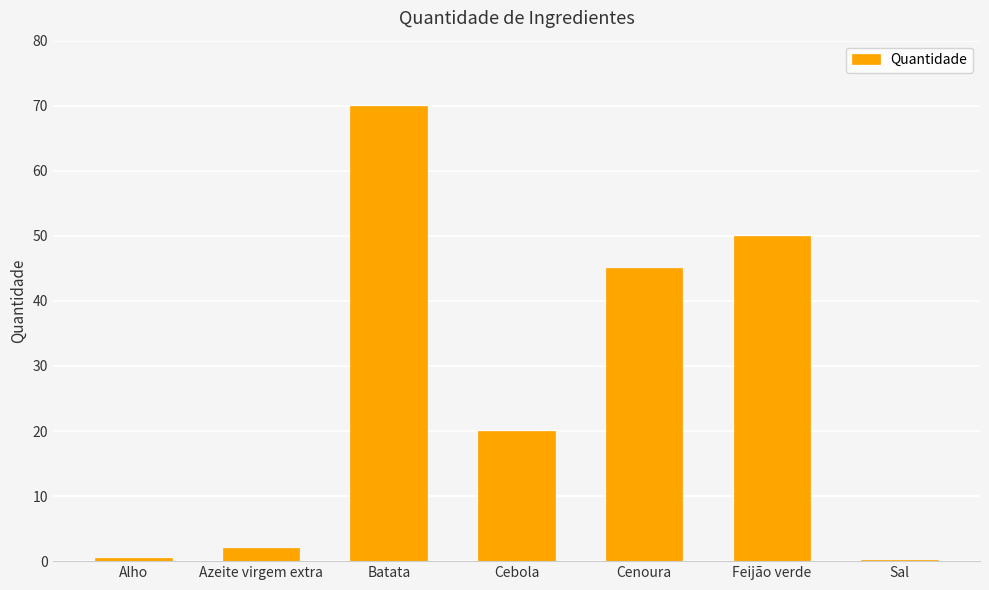

Which has a higher value, Feijão verde or Batata?

Batata